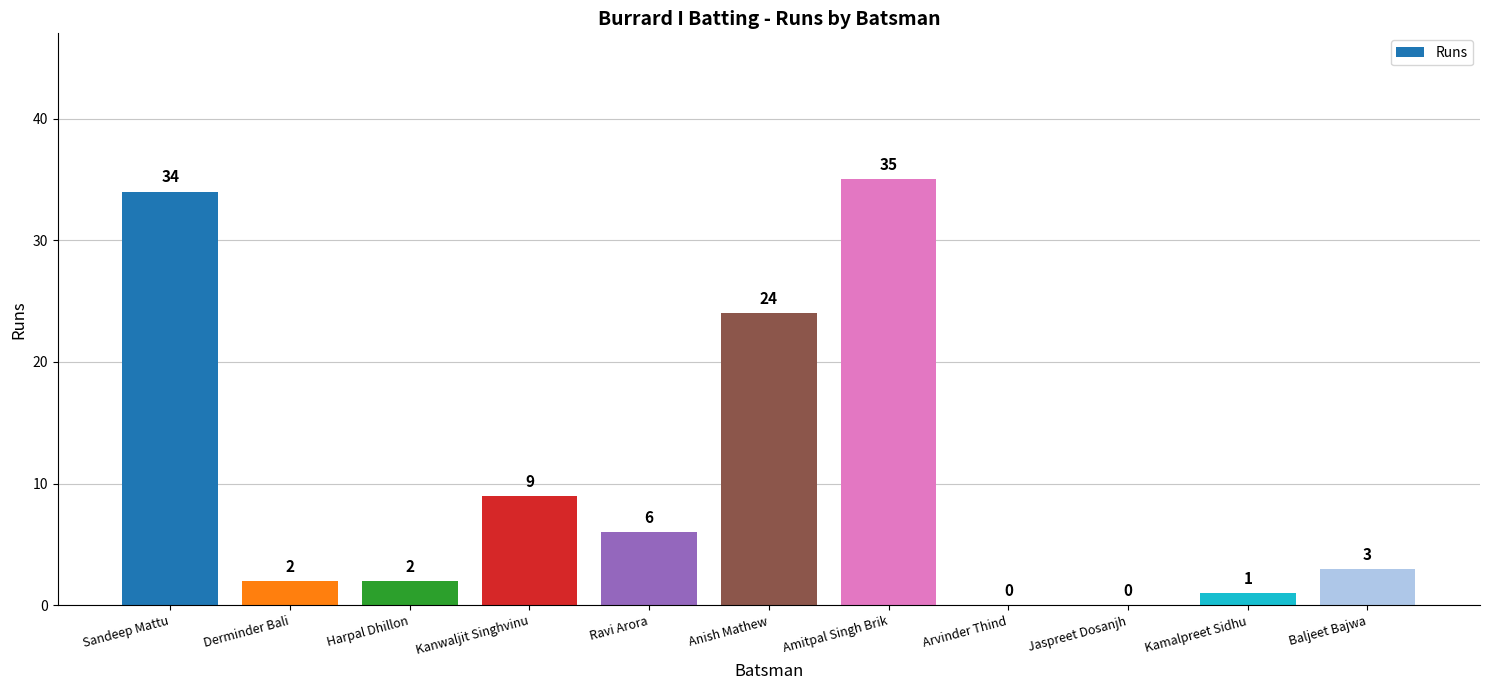

Are the bars horizontal?

No